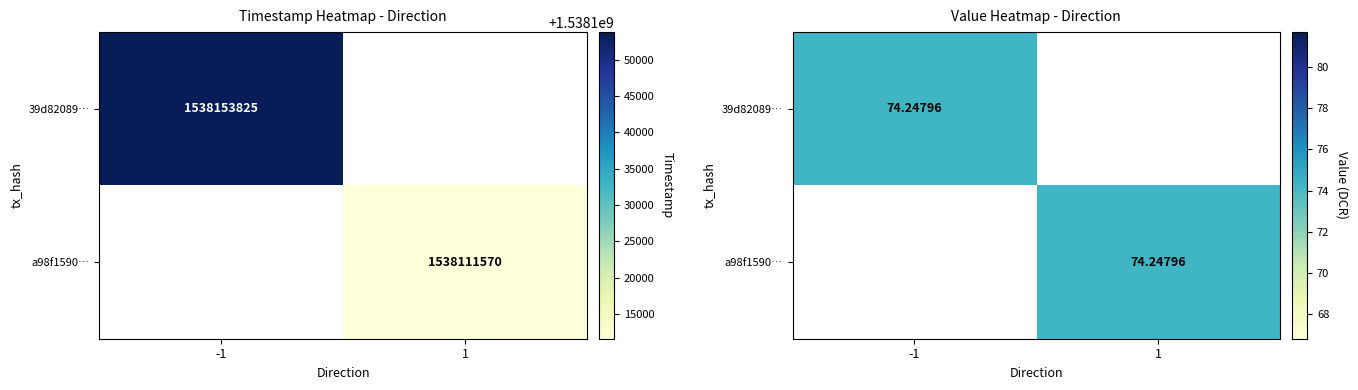

Which series has the widest spread of values?

39d82089f995c3f82d6e362a078b7f7b984413f